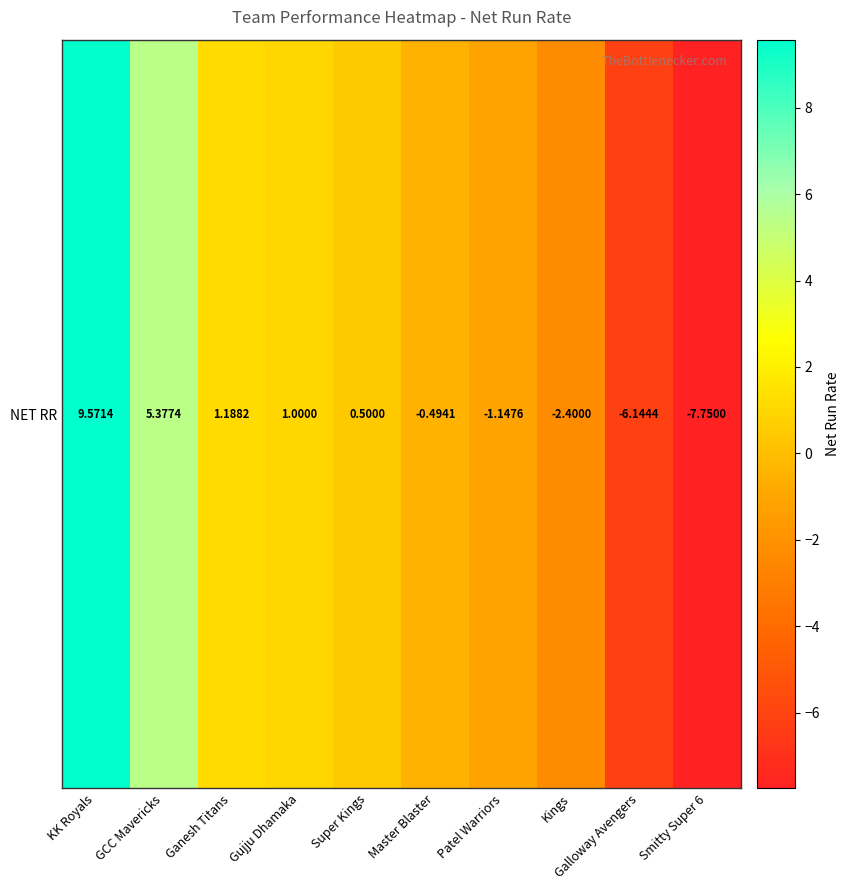

Reading right to left, what are all the values shown in this chart?

-7.8	-6.1	-2.4	-1.1	-0.5	0.5	1.0	1.2	5.4	9.6